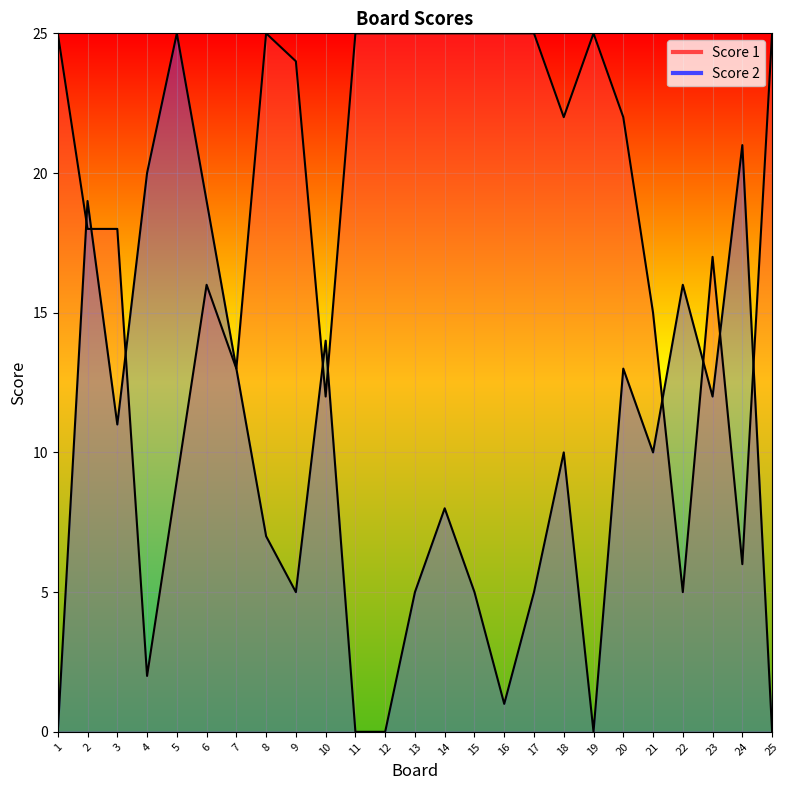

Which series has the largest total across all categories?

Score 1